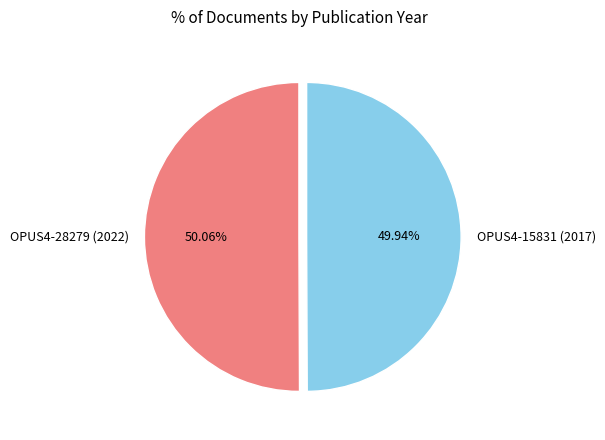

How many slices are in this pie chart?

2